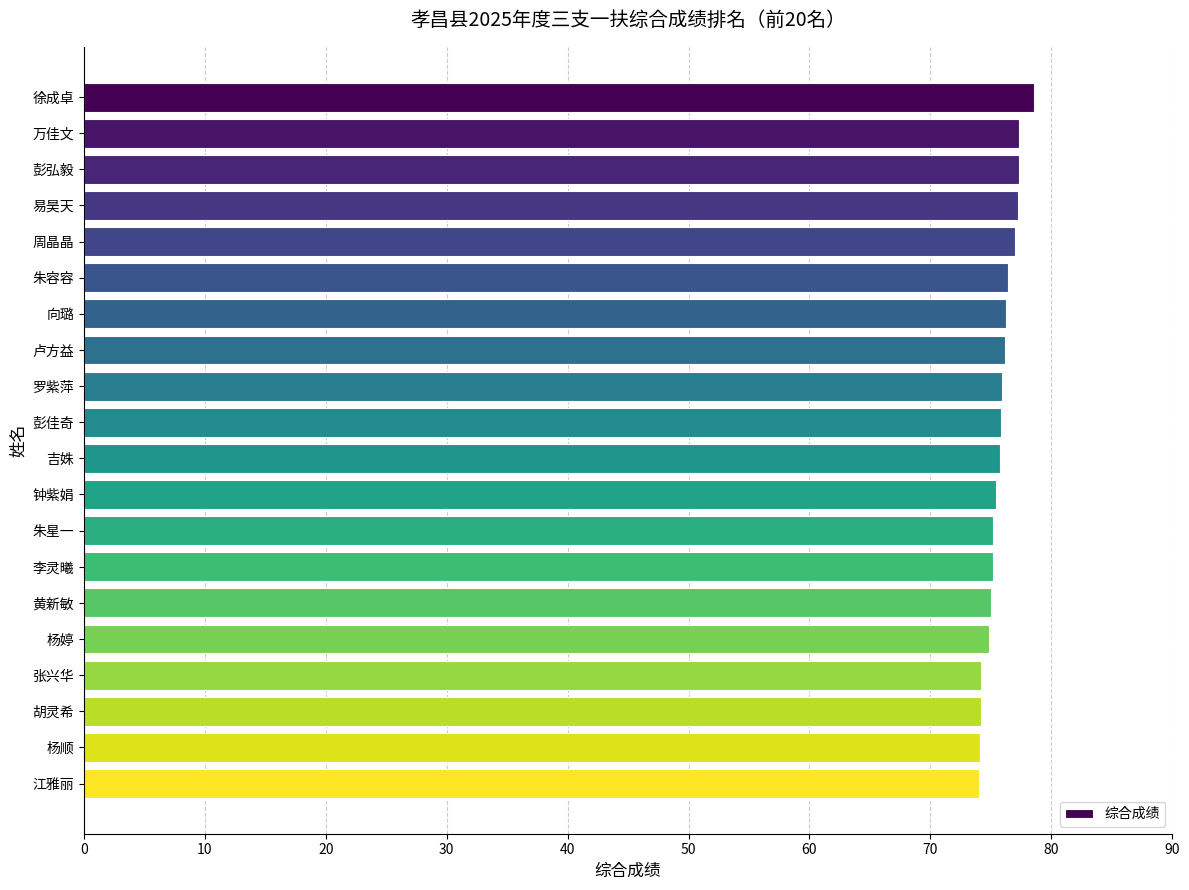

The chart shows a value of 77.3 at 彭弘毅. True or false?

True